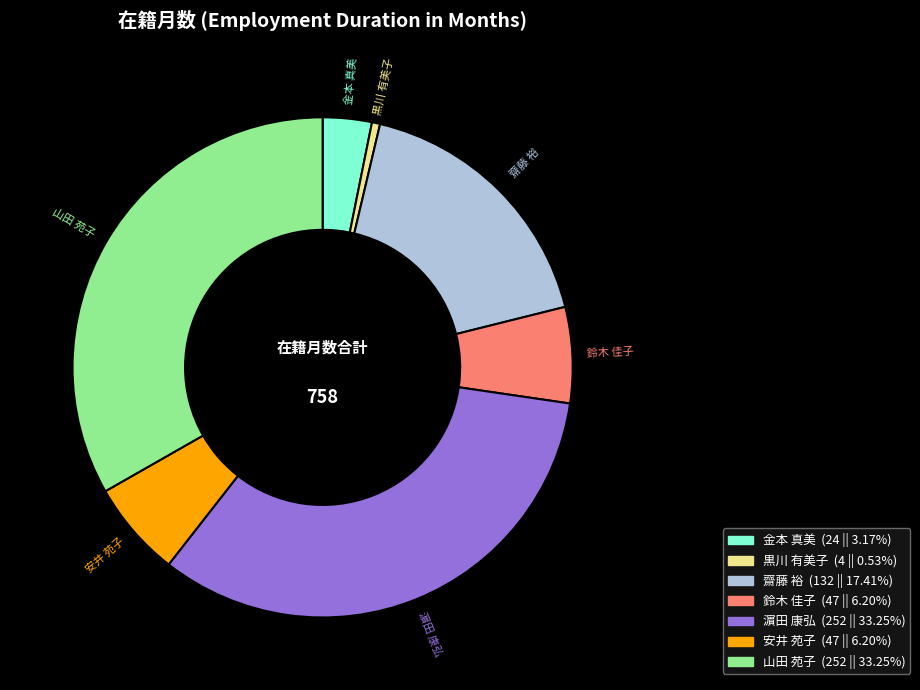

Does 齋藤 裕 represent more than half of the total?

No